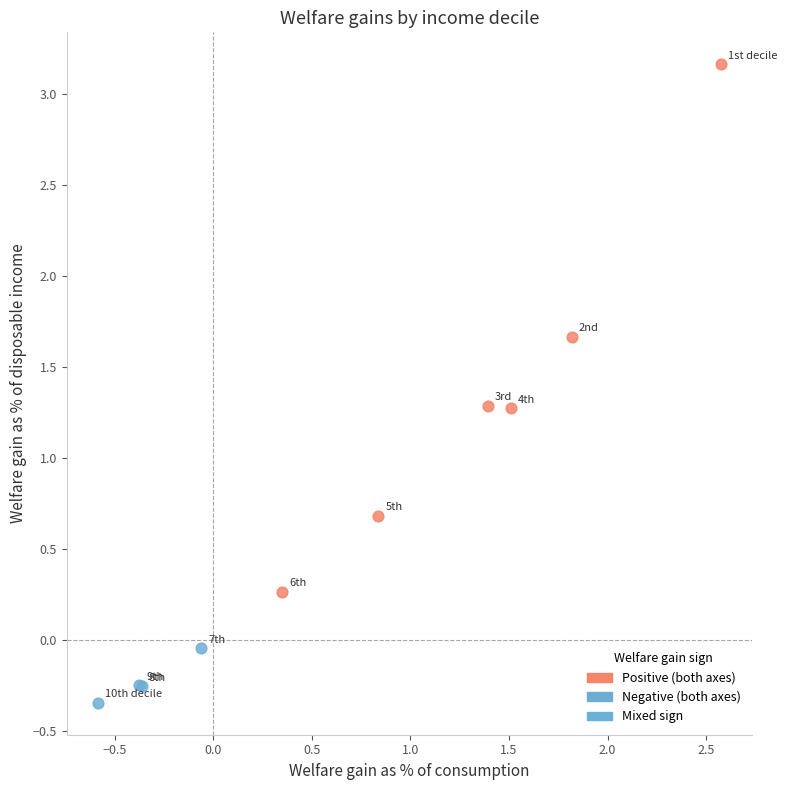

Which series contains the highest Y value?

Positive (both axes)